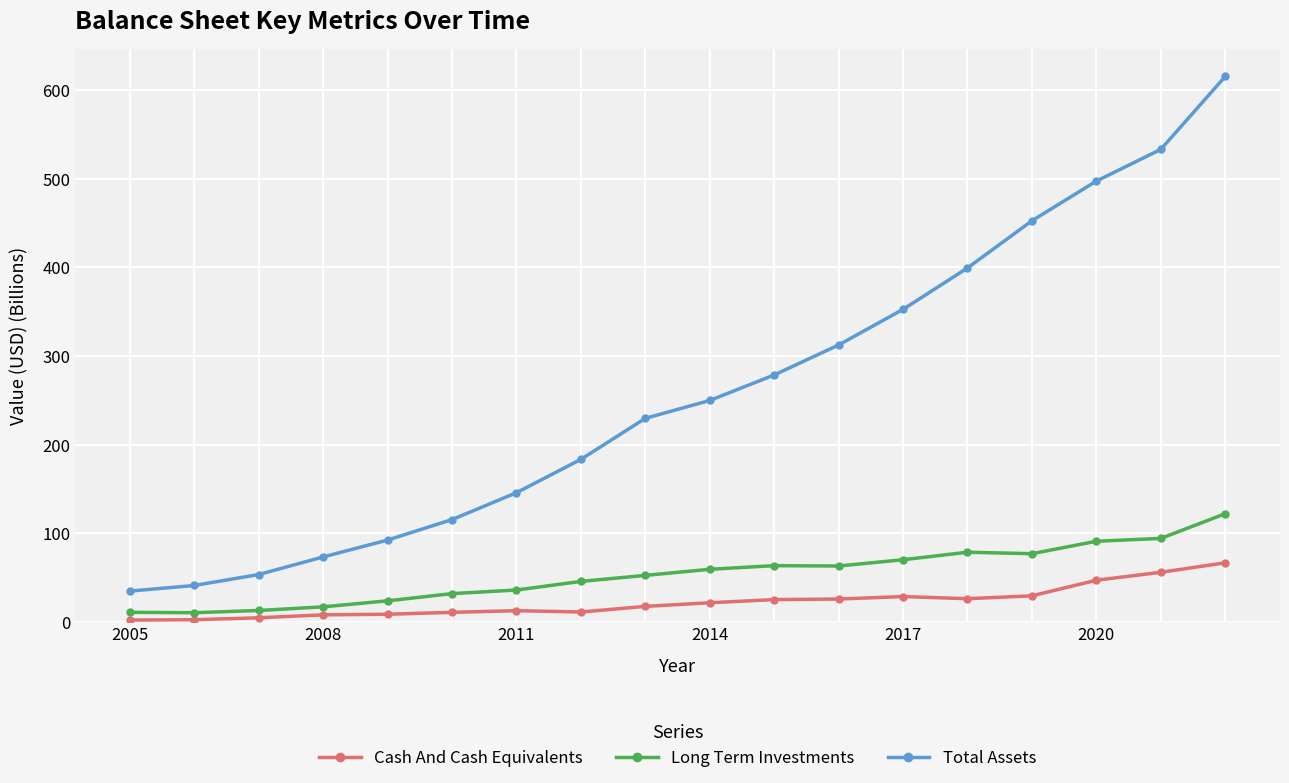

True or false: Cash And Cash Equivalents and Long Term Investments intersect in this chart.

False